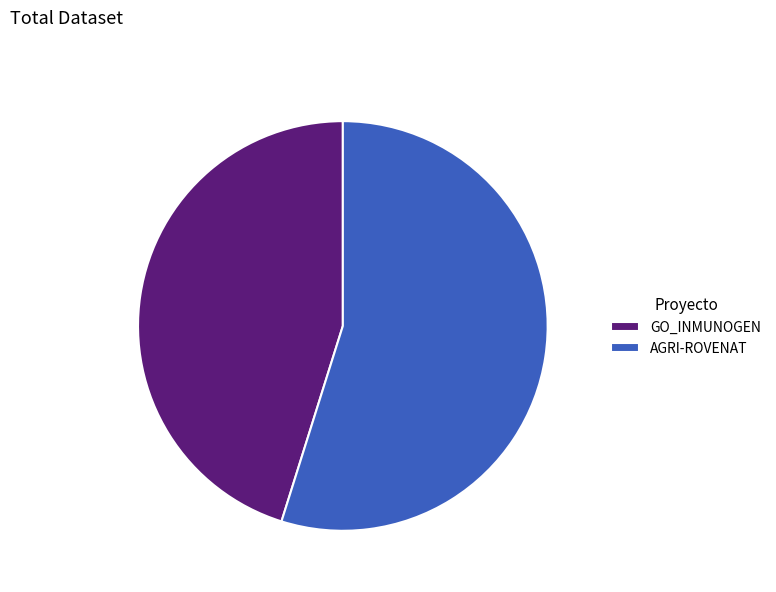

Combined, do GO_INMUNOGEN and AGRI-ROVENAT account for over 50%?

Yes